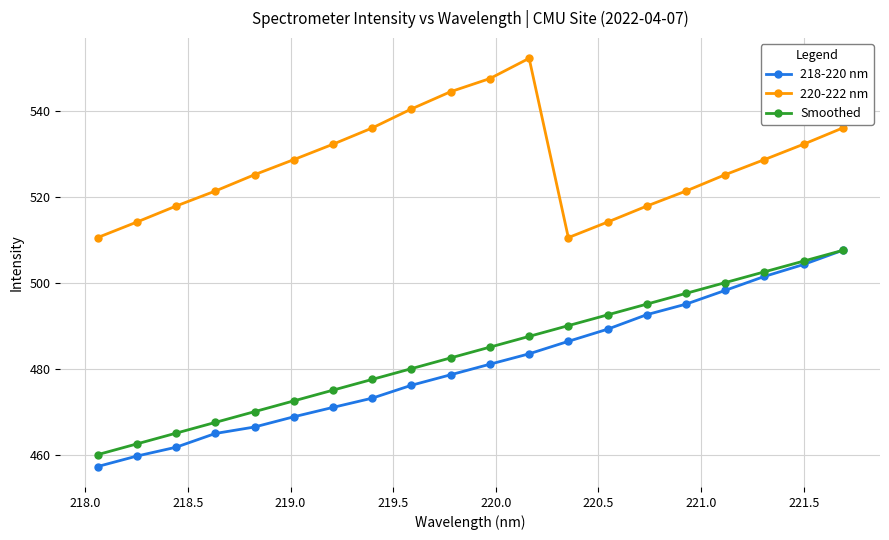

True or false: 218-220 nm has more than 1 interior local peaks.

False